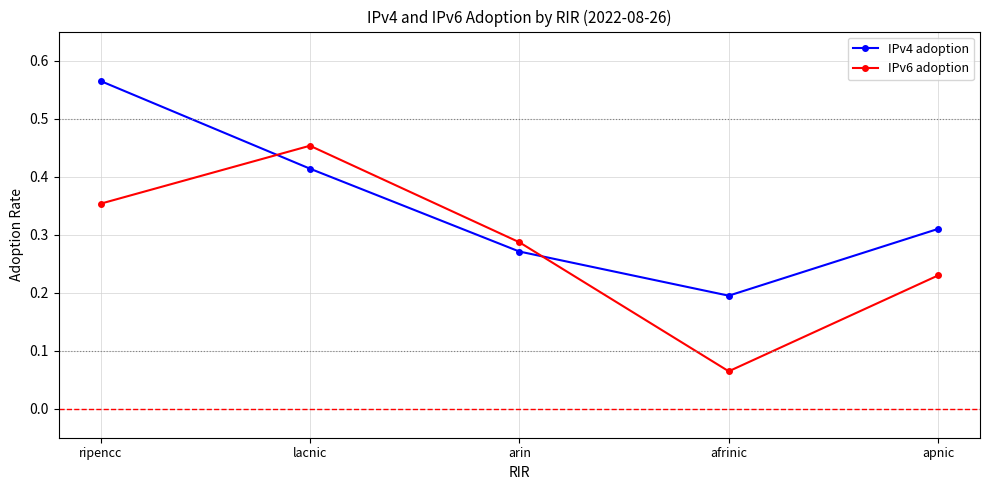

How many interior local peaks does the IPv6 adoption series have?

1